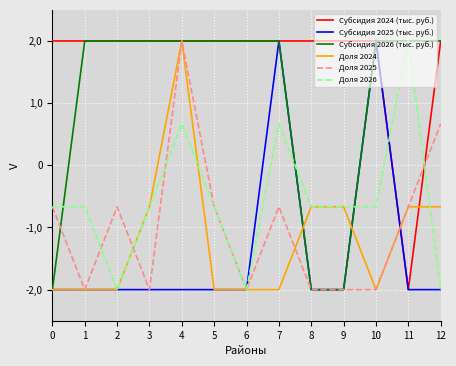

The value of Доля 2024 at 9 is -0.7. True or false?

True